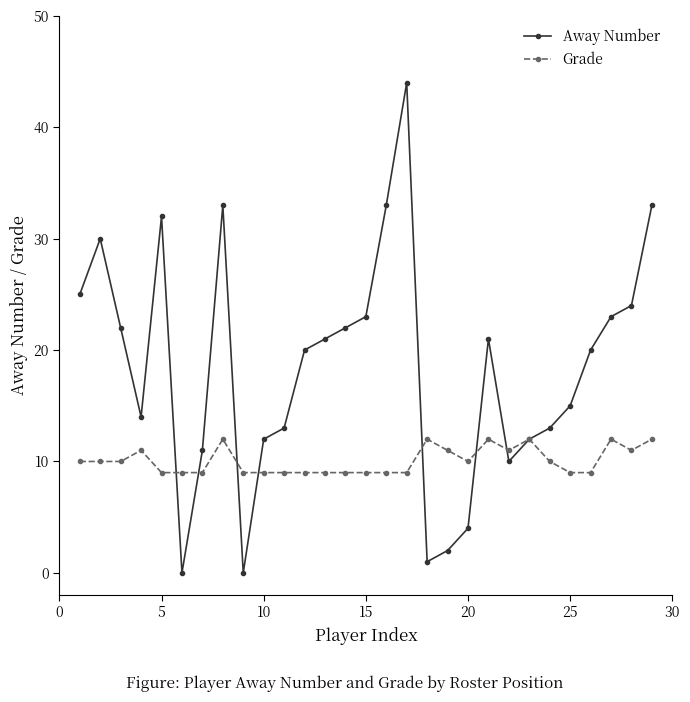

Reading left to right, what are all the values shown in this chart?

Away Number: 25	30	22	14	32	0	11	33	0	12	13	20	21	22	23	33	44	1	2	4	21	10	12	13	15	20	23	24	33
Grade: 10	10	10	11	9	9	9	12	9	9	9	9	9	9	9	9	9	12	11	10	12	11	12	10	9	9	12	11	12